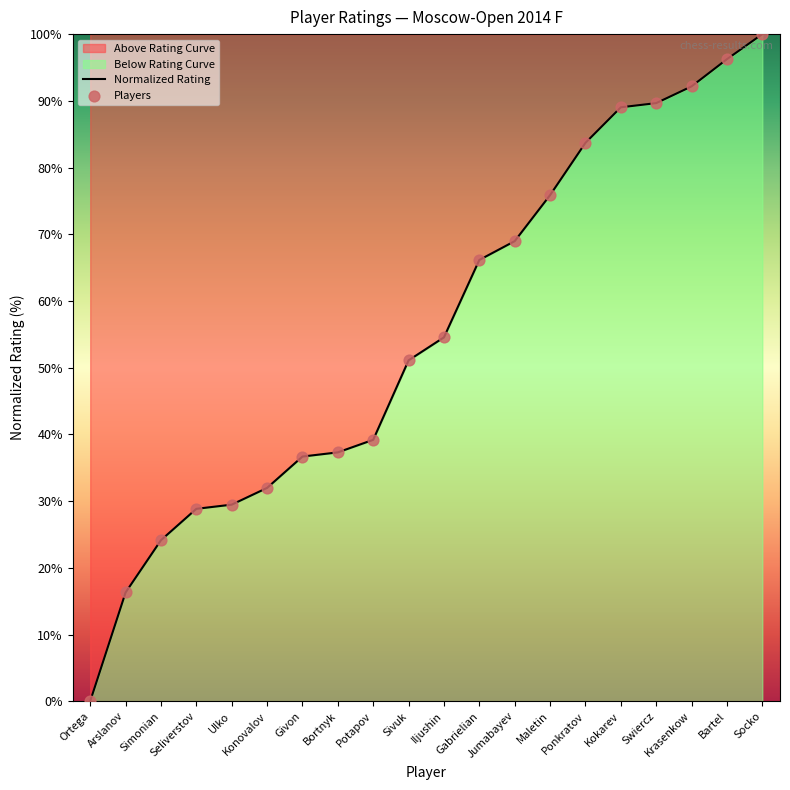

Is the value of Players at Kokarev greater than the value of Normalized Rating at Kokarev?

No